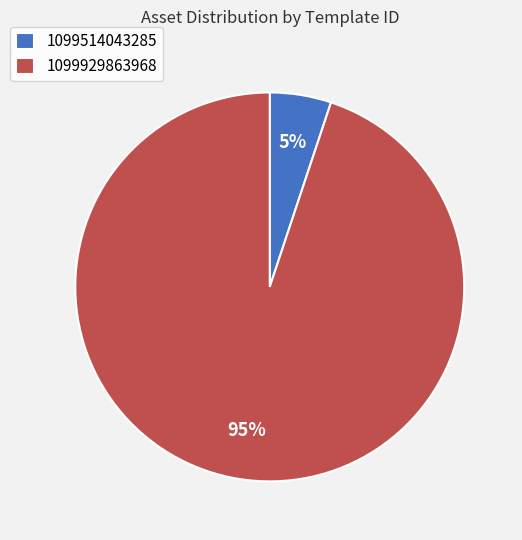

Which category has the biggest portion of the pie?

1099929863968